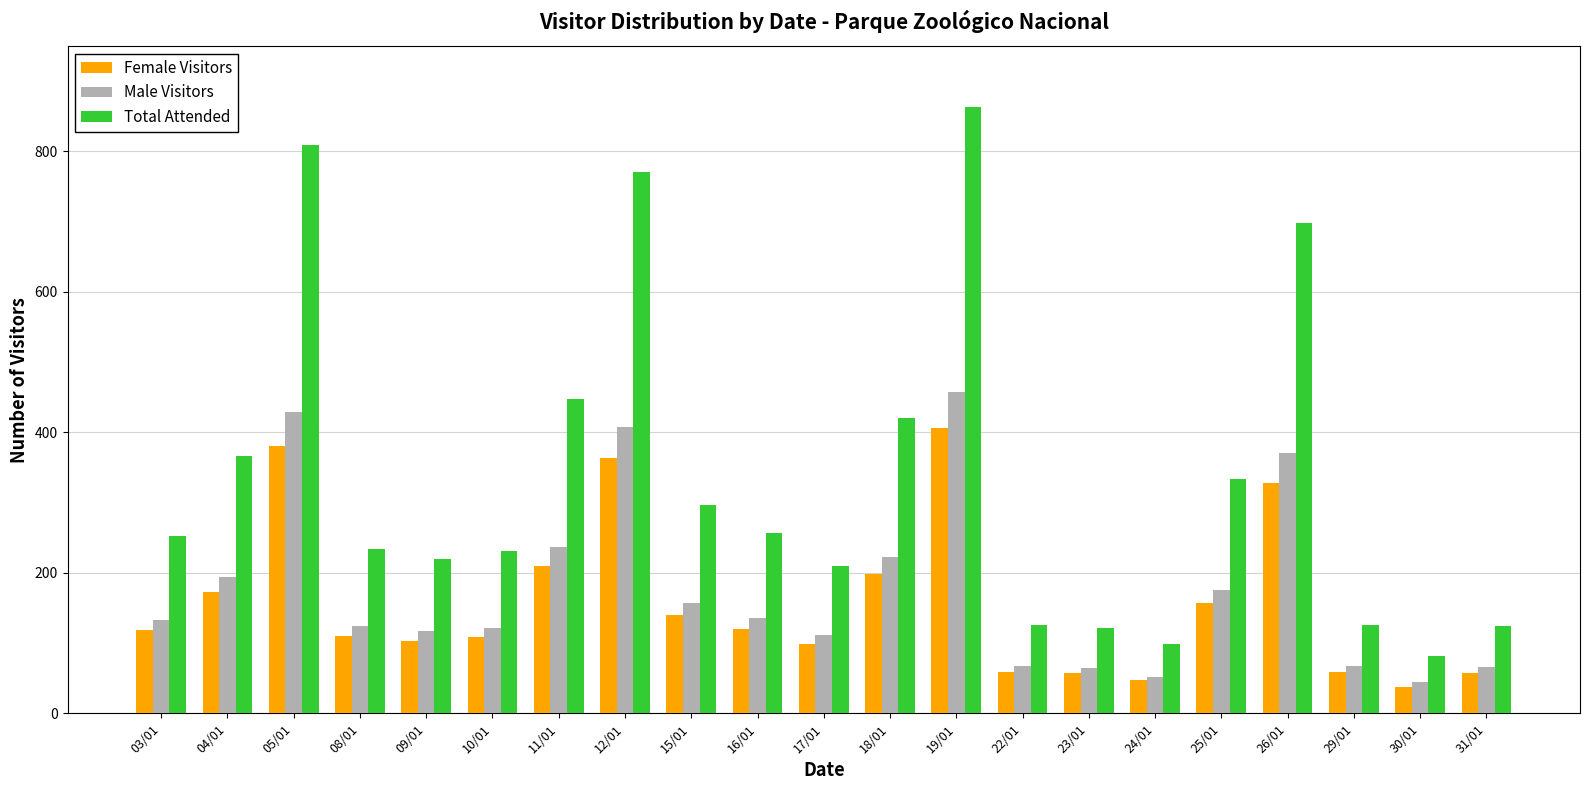

What is the maximum value shown in the chart?

863